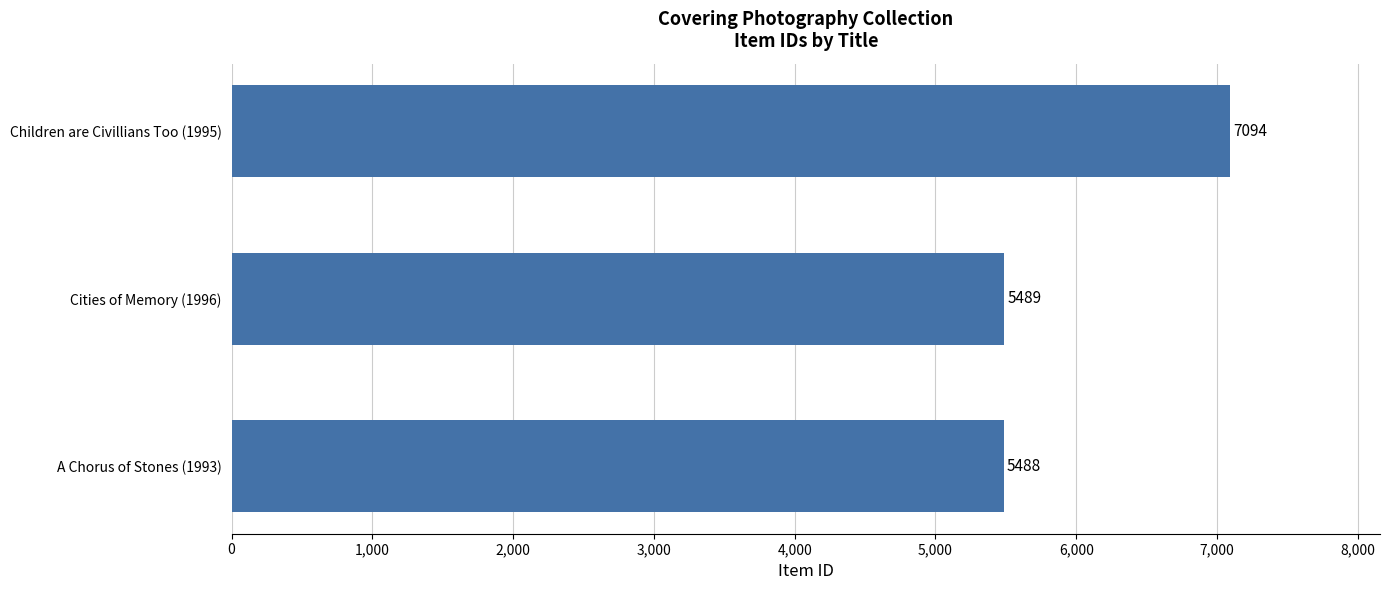

What is the difference between the maximum and second lowest values?

1605